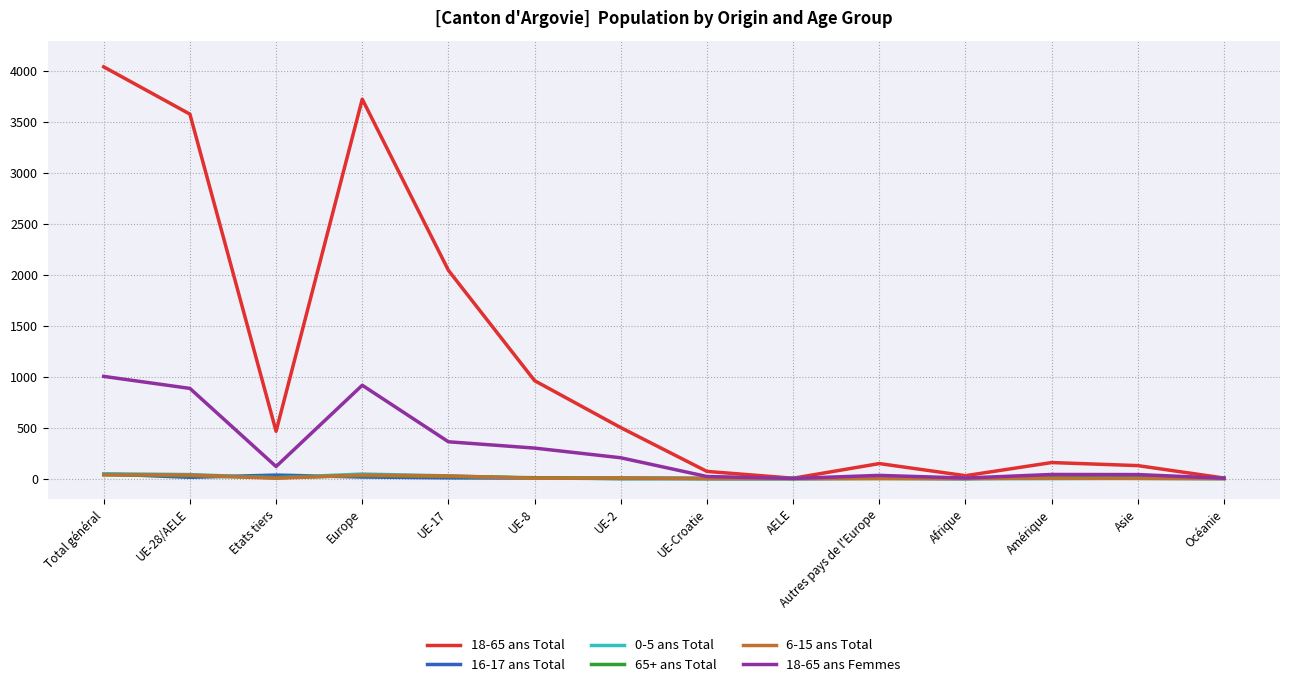

True or false: 0-5 ans Total has a value of 0 at AELE.

True